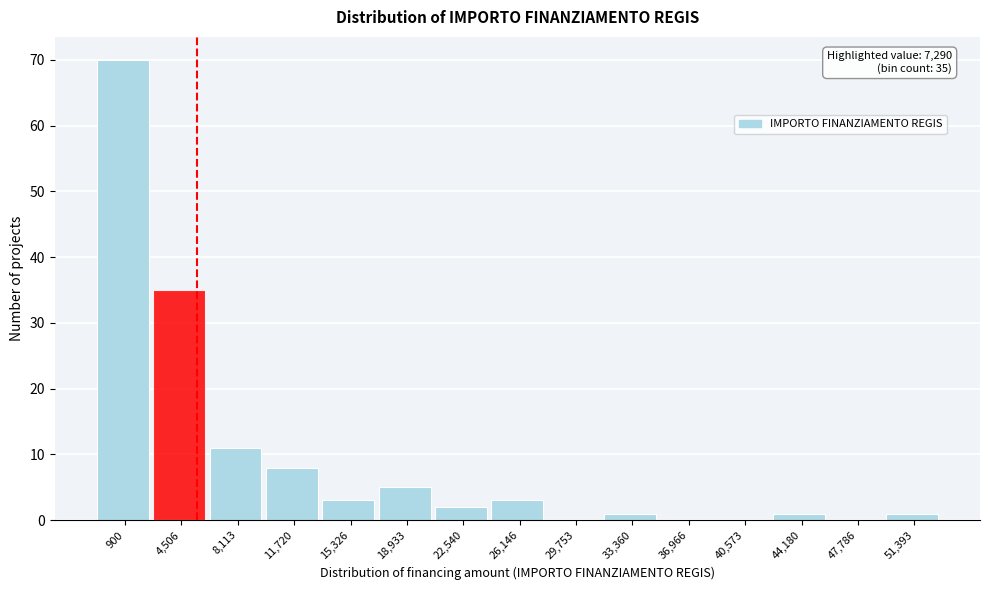

Reading left to right, transcribe all the data shown in this chart.

900=70	4,506=35	8,113=11	11,720=8	15,326=3	18,933=5	22,540=2	26,146=3	29,753=0	33,360=1	36,966=0	40,573=0	44,180=1	47,786=0	51,393=1